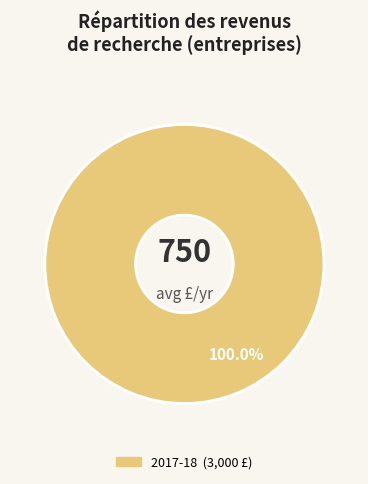

Is there a majority slice in this chart?

Yes